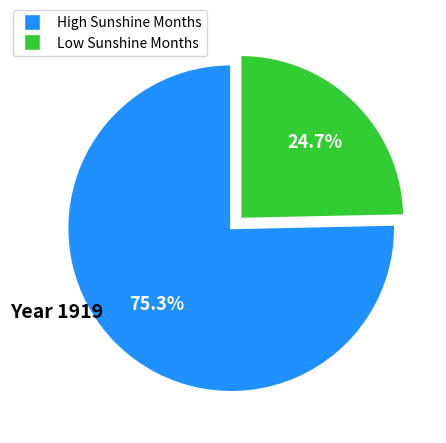

To the nearest percent, what is the difference between the largest and smallest slice percentages?

51%